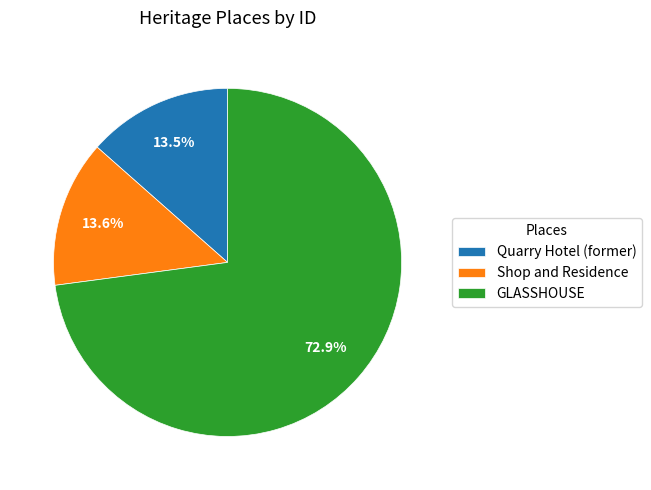

What is the majority slice?

GLASSHOUSE